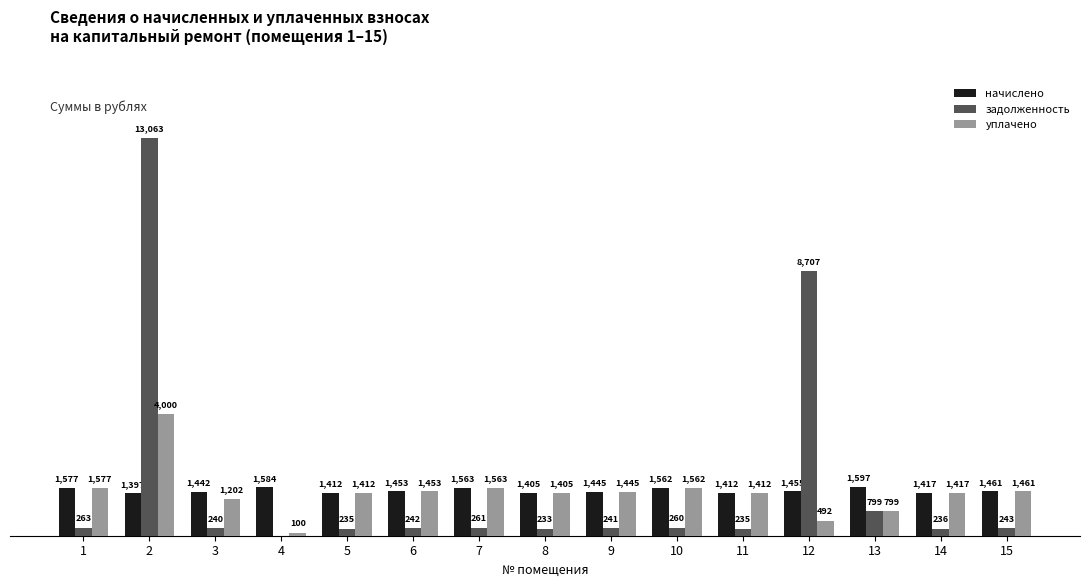

Is the value of задолженность at 6 greater than the value of уплачено at 10?

No